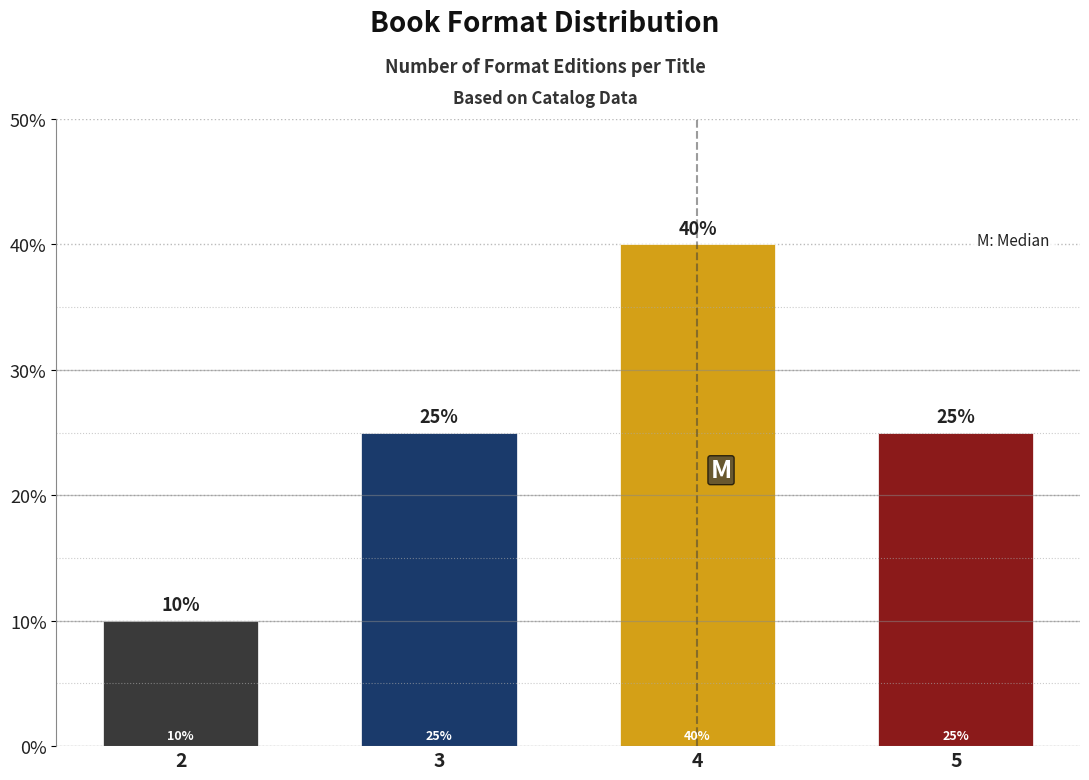

Reading right to left, extract all data points from this chart.

25	40	25	10